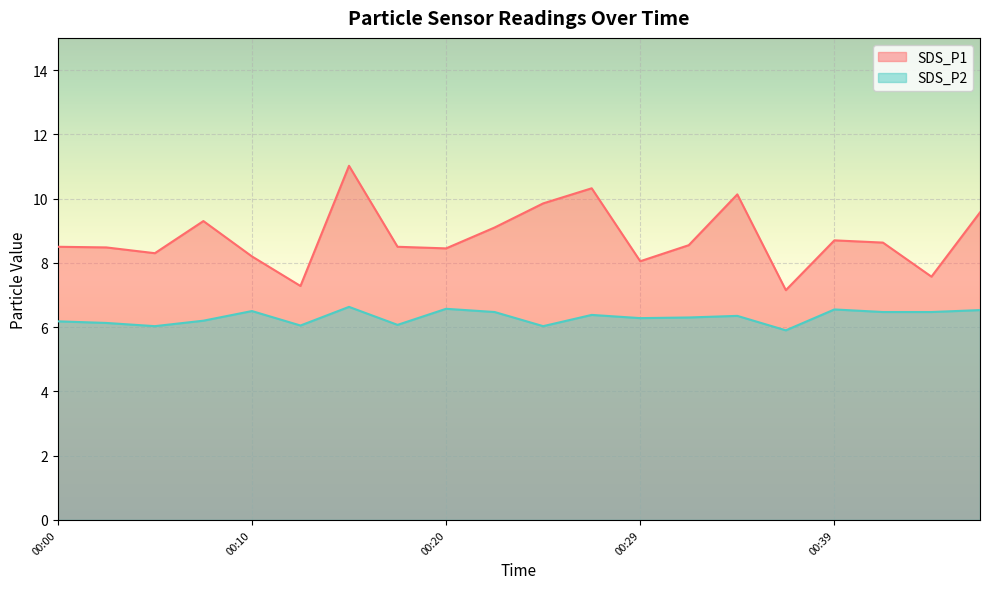

At which label does SDS_P1 first exceed 8?

00:00